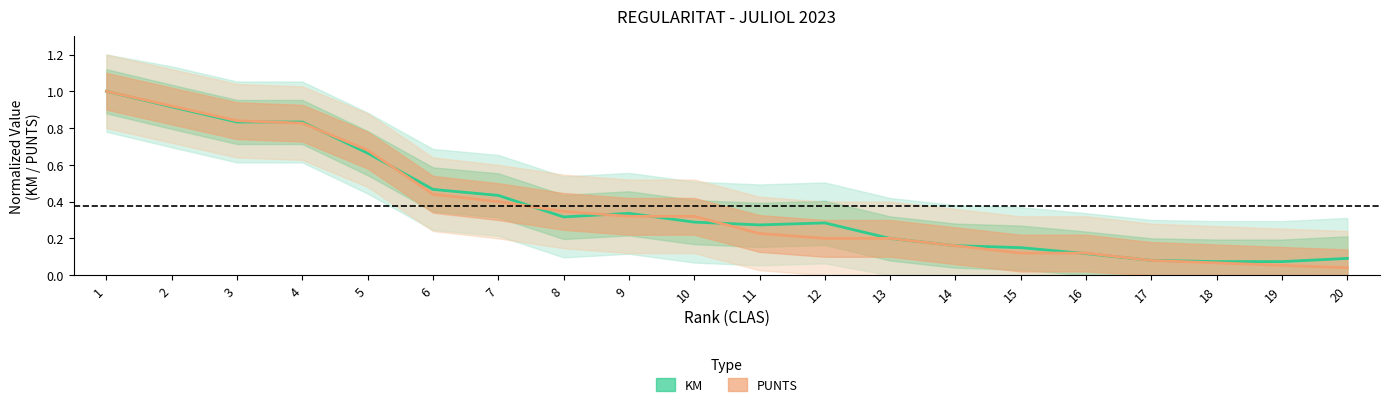

Rank the categories by KM value from lowest to highest.

18, 19, 17, 20, 16, 15, 14, 13, 11, 12, 10, 8, 9, 7, 6, 5, 3, 4, 2, 1